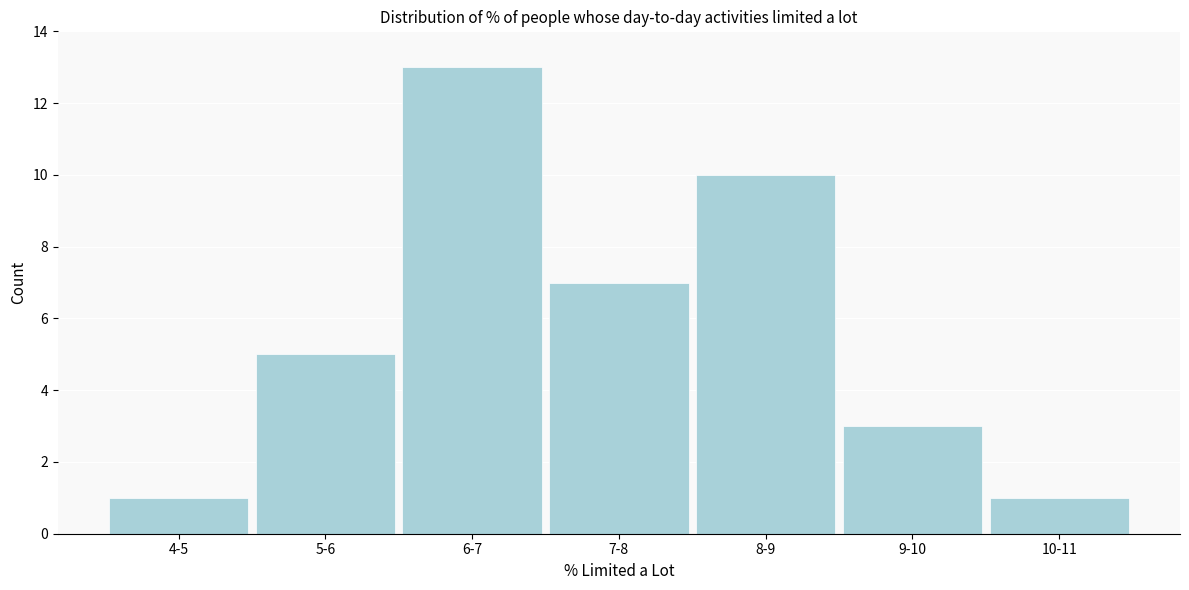

Reading left to right, what are all the values shown in this chart?

4-5=1	5-6=5	6-7=13	7-8=7	8-9=10	9-10=3	10-11=1